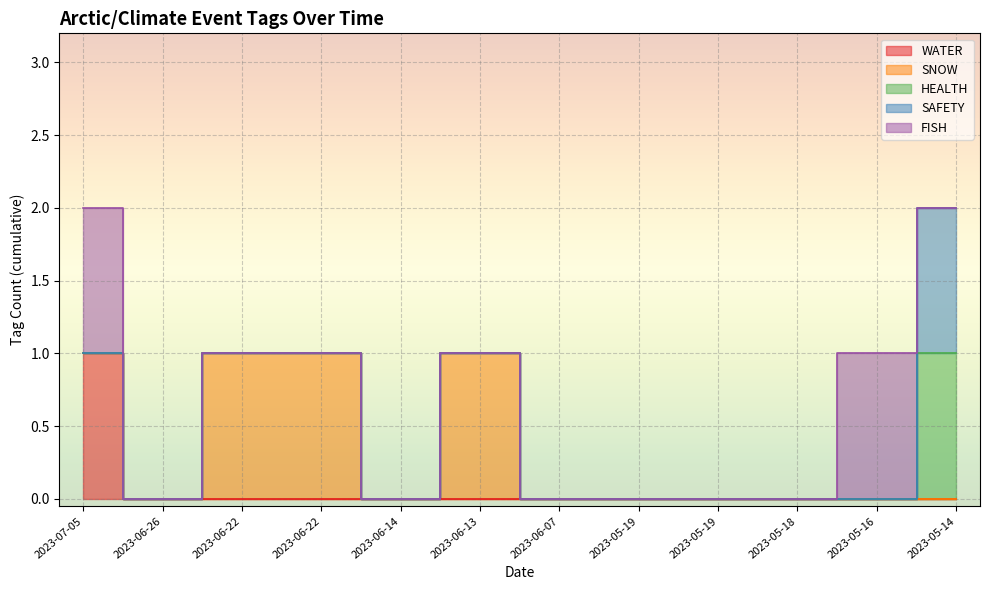

At 2023-05-16, list the series in order from largest to smallest.

FISH, WATER, SNOW, HEALTH, SAFETY